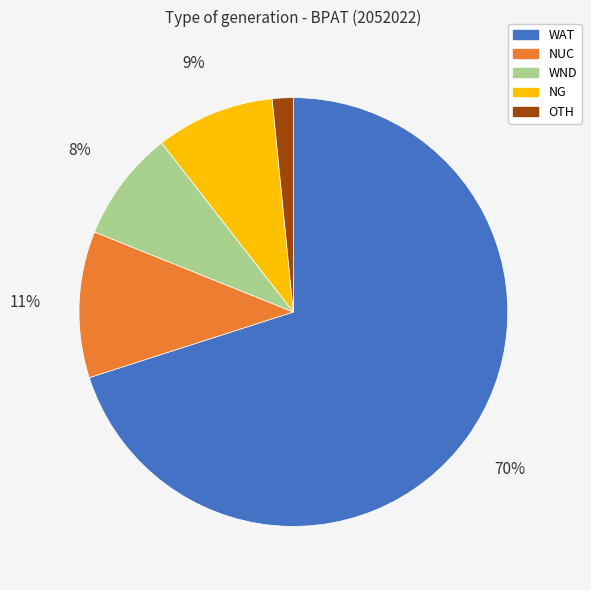

Is NG the majority of the pie?

No